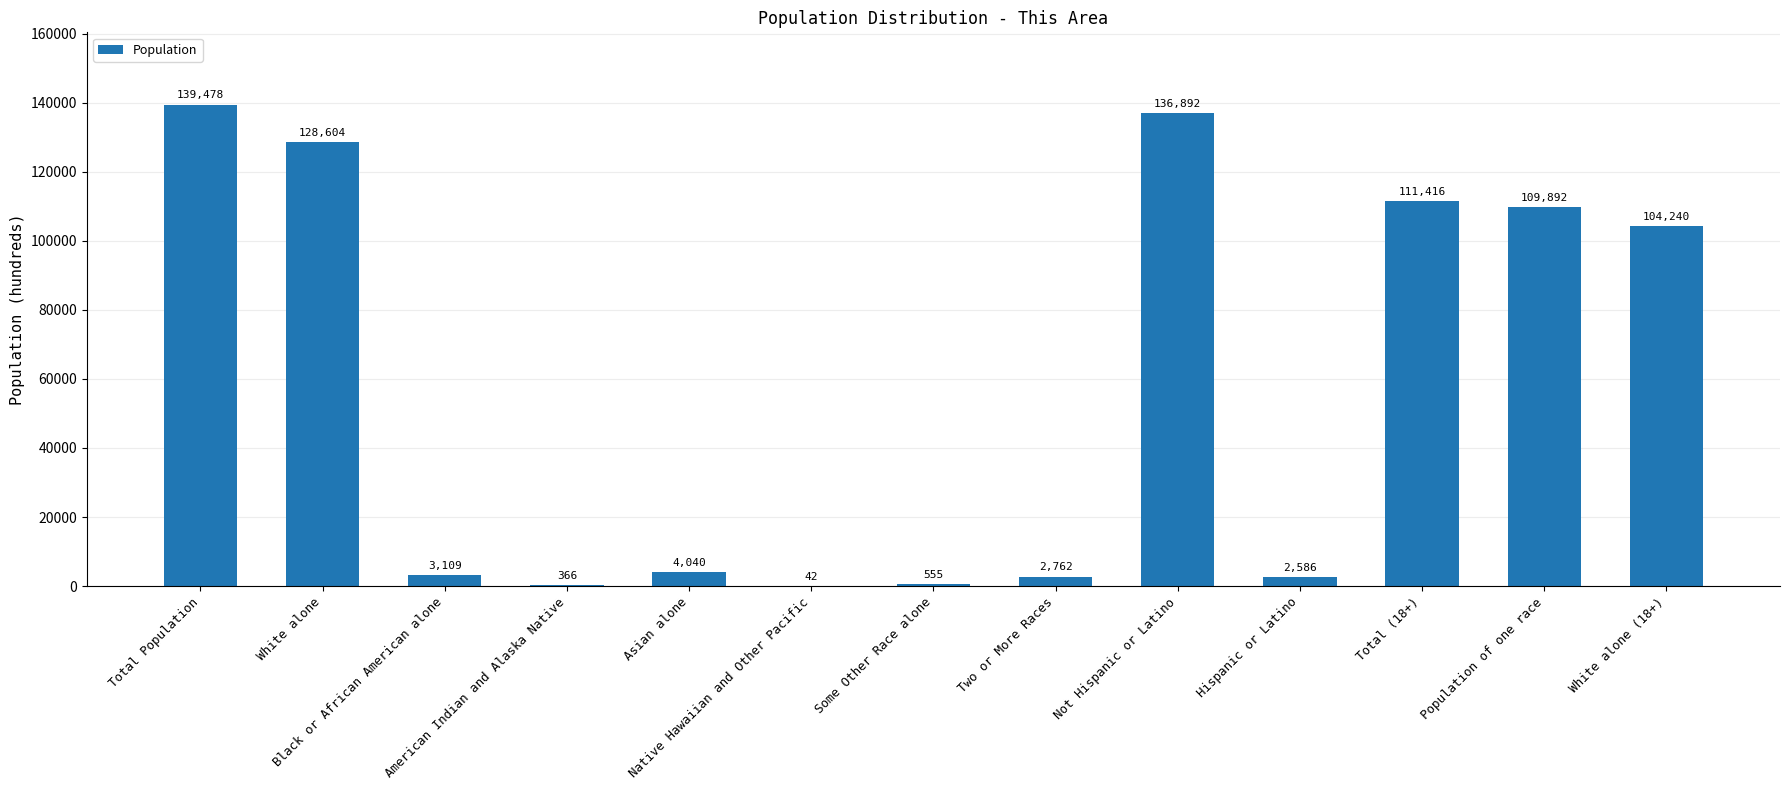

What is the greatest value displayed?

139478